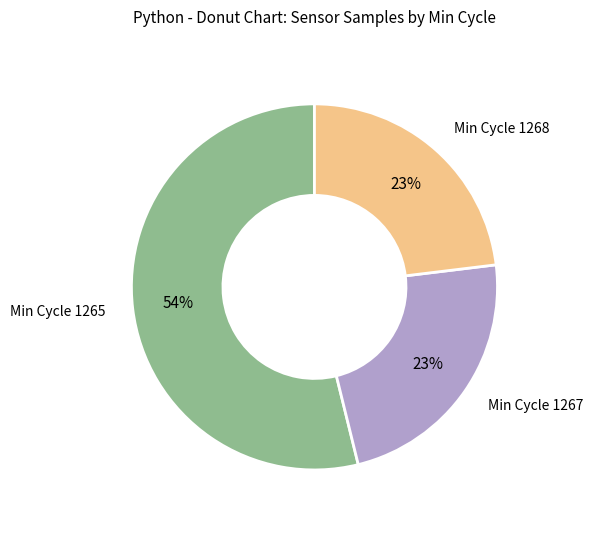

Is there a majority slice in this chart?

Yes